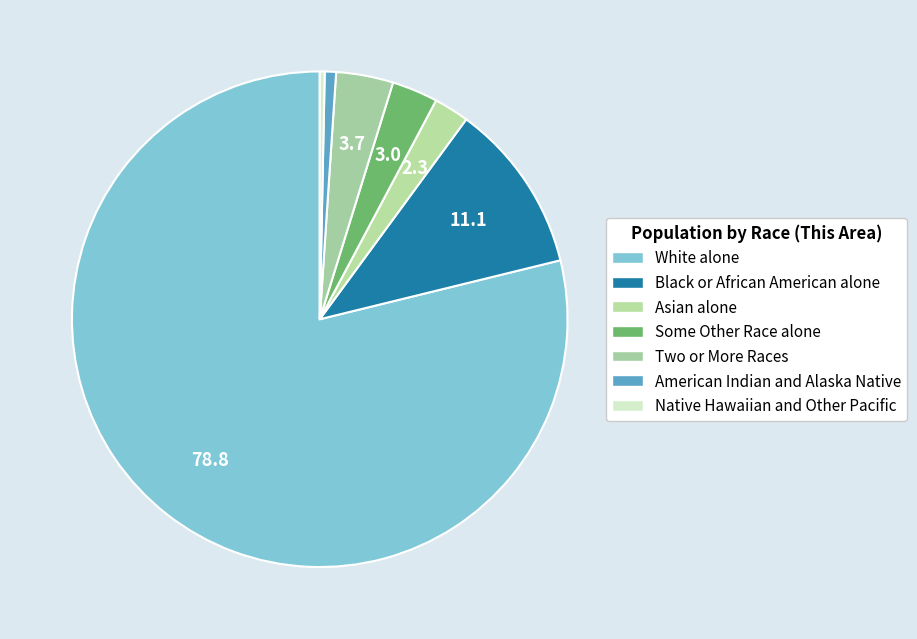

To the nearest percent, what is the average slice percentage?

14%